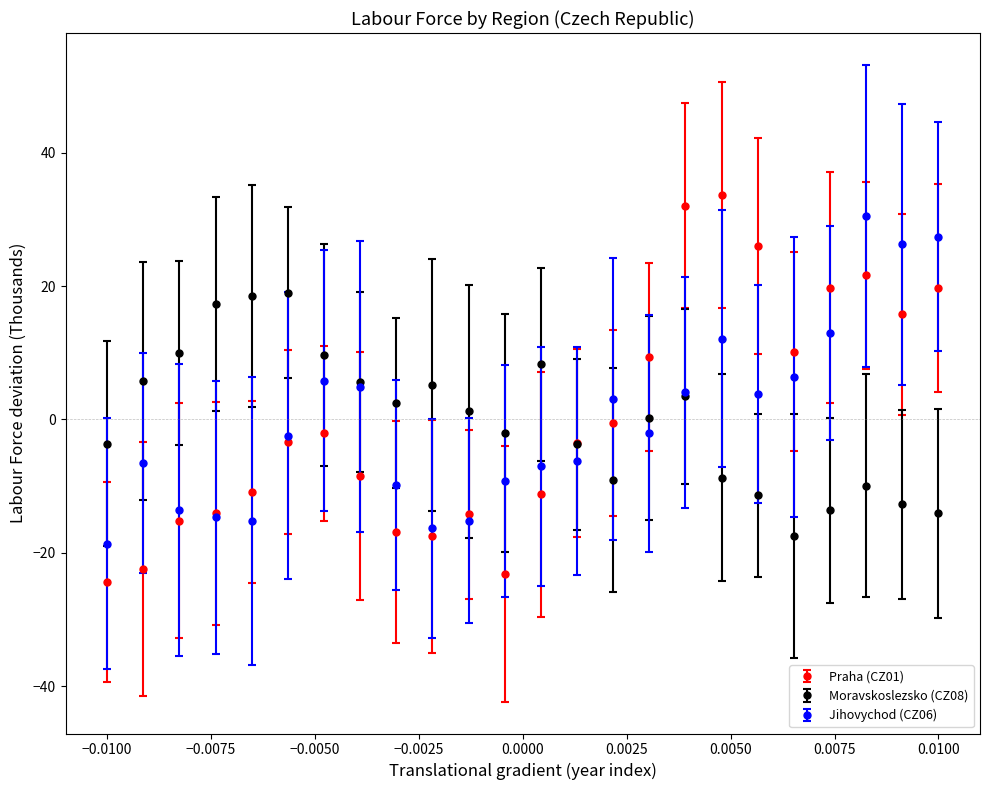

True or false: Moravskoslezsko (CZ08) has more than 2 interior local peaks.

True